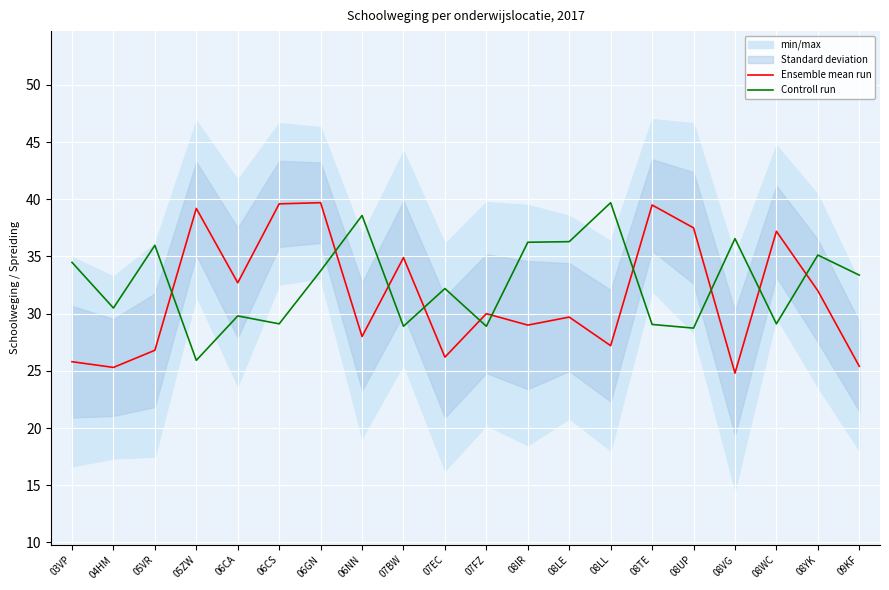

What is the label of the 5th point from the left?

06CA